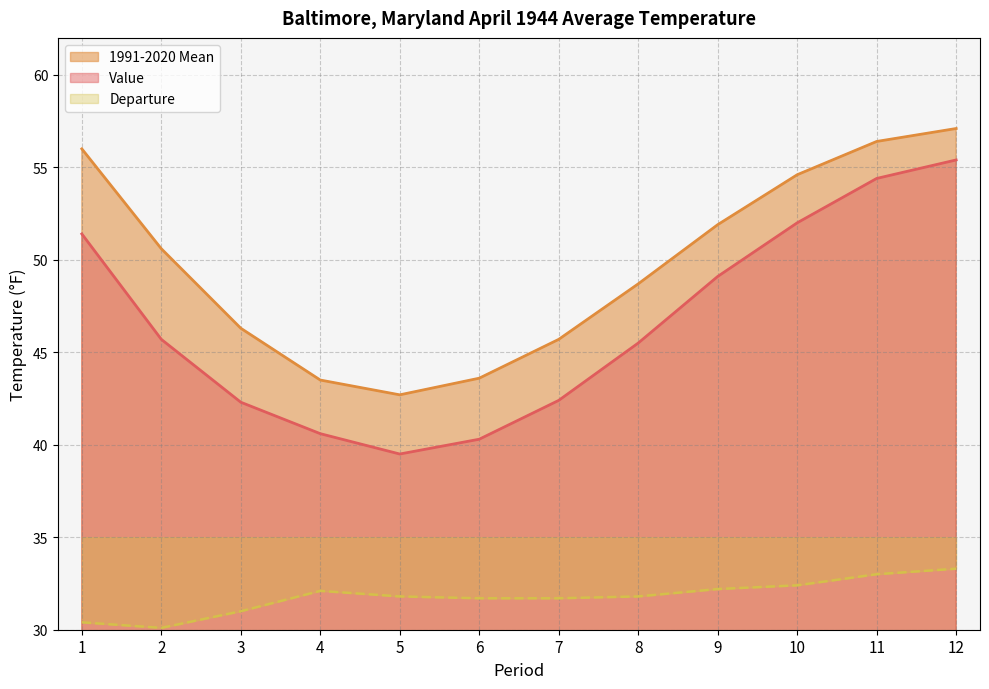

True or false: Value and 1991-2020 Mean cross at least once.

False